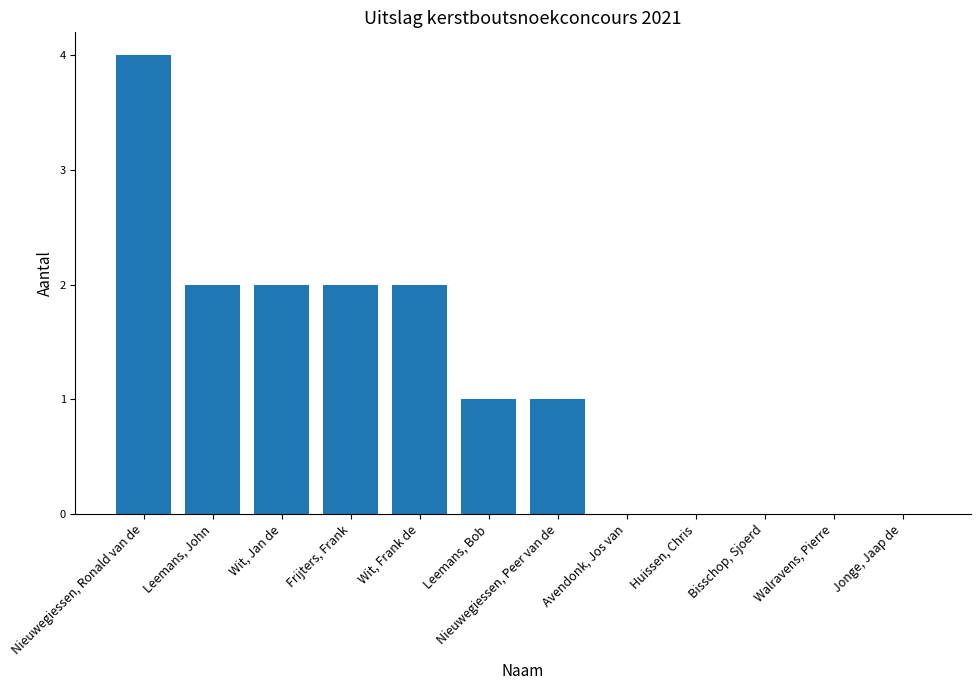

What is the change in value from Nieuwegiessen, Ronald van de to Nieuwegiessen, Peer van de?

-3